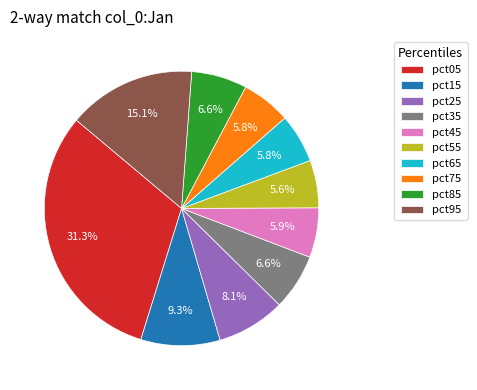

Which category has the biggest portion of the pie?

pct05